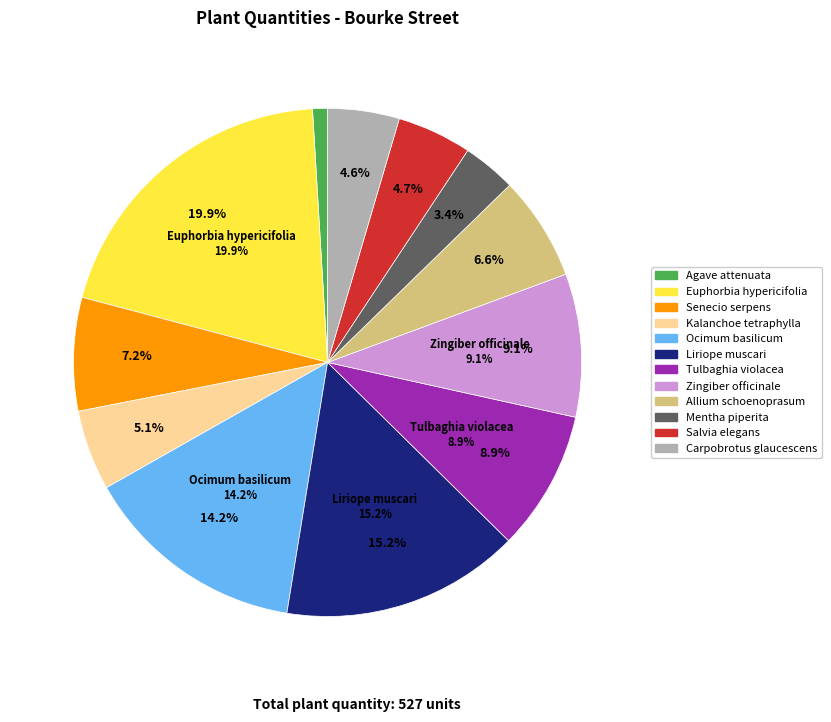

The Senecio serpens slice represents 7% of the pie. True or false?

True